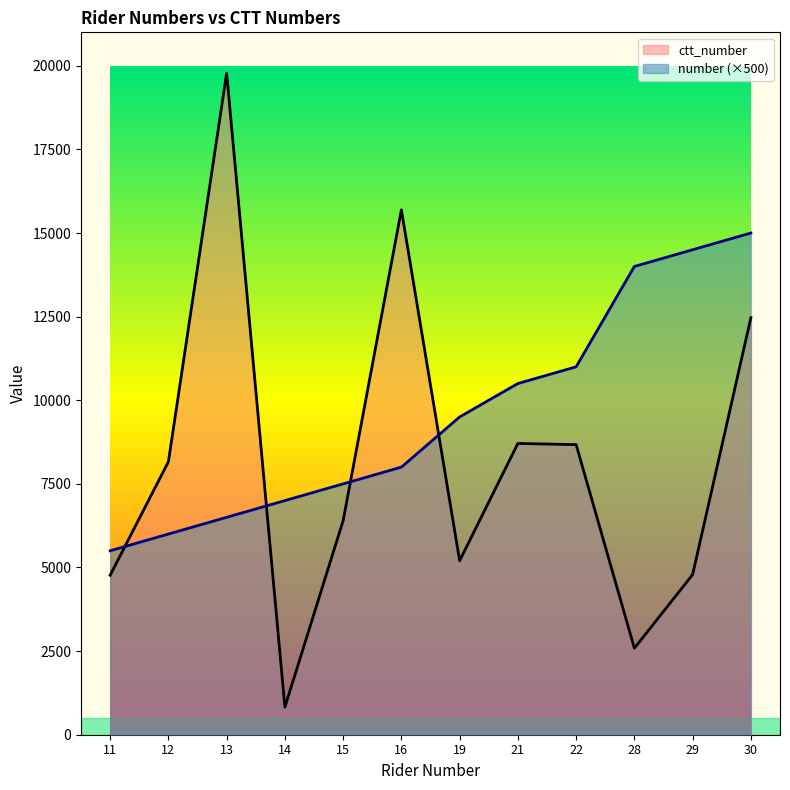

What is the difference between the maximum and second lowest values in the ctt_number series?

17196